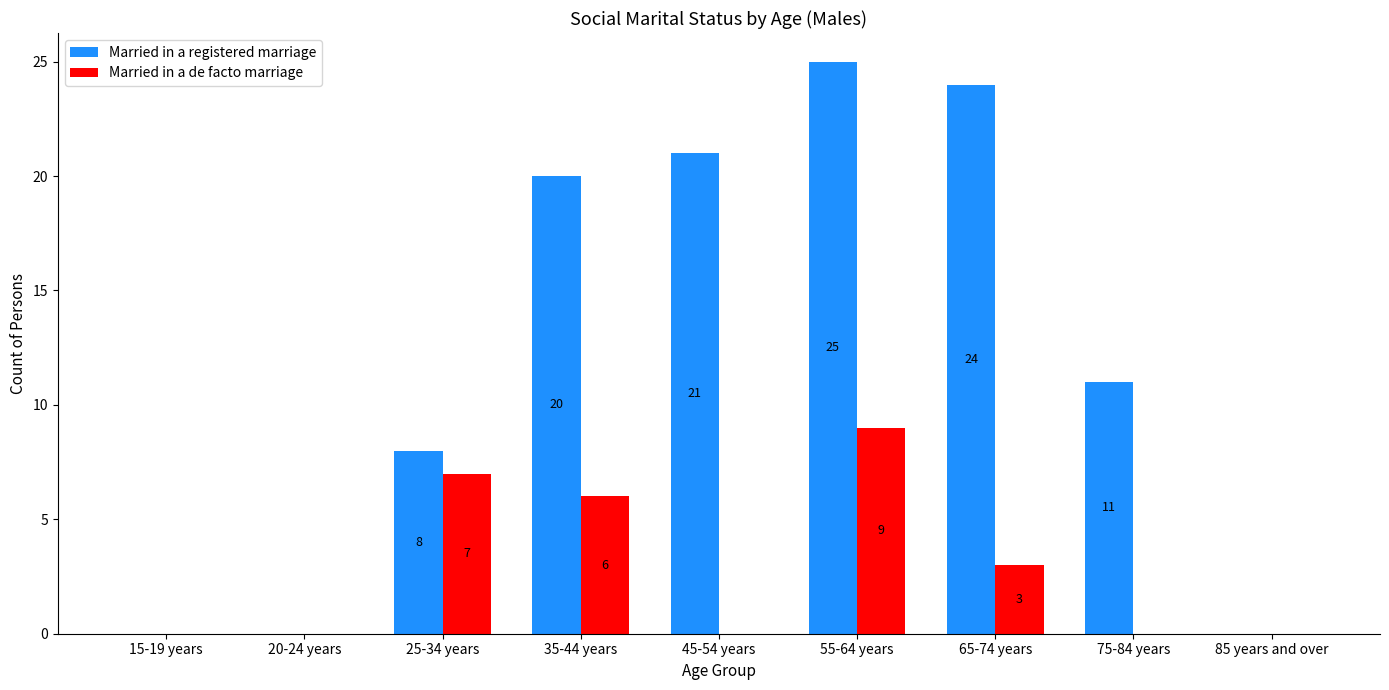

Between 20-24 years and 45-54 years, which series saw the biggest shift?

Married in a registered marriage